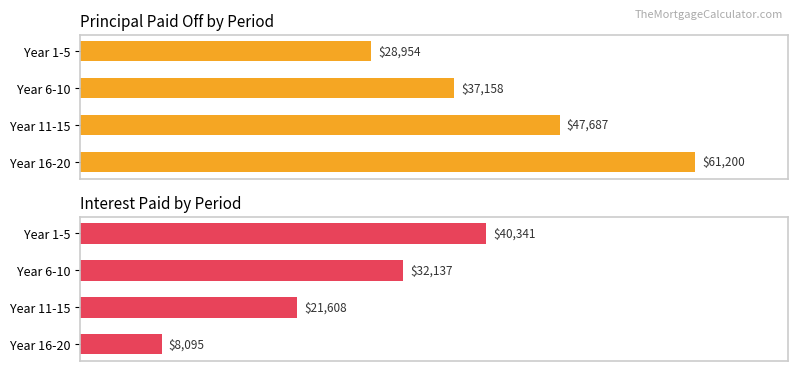

Is it true that Interest Paid equals 43869.9 at Year 6-10?

False